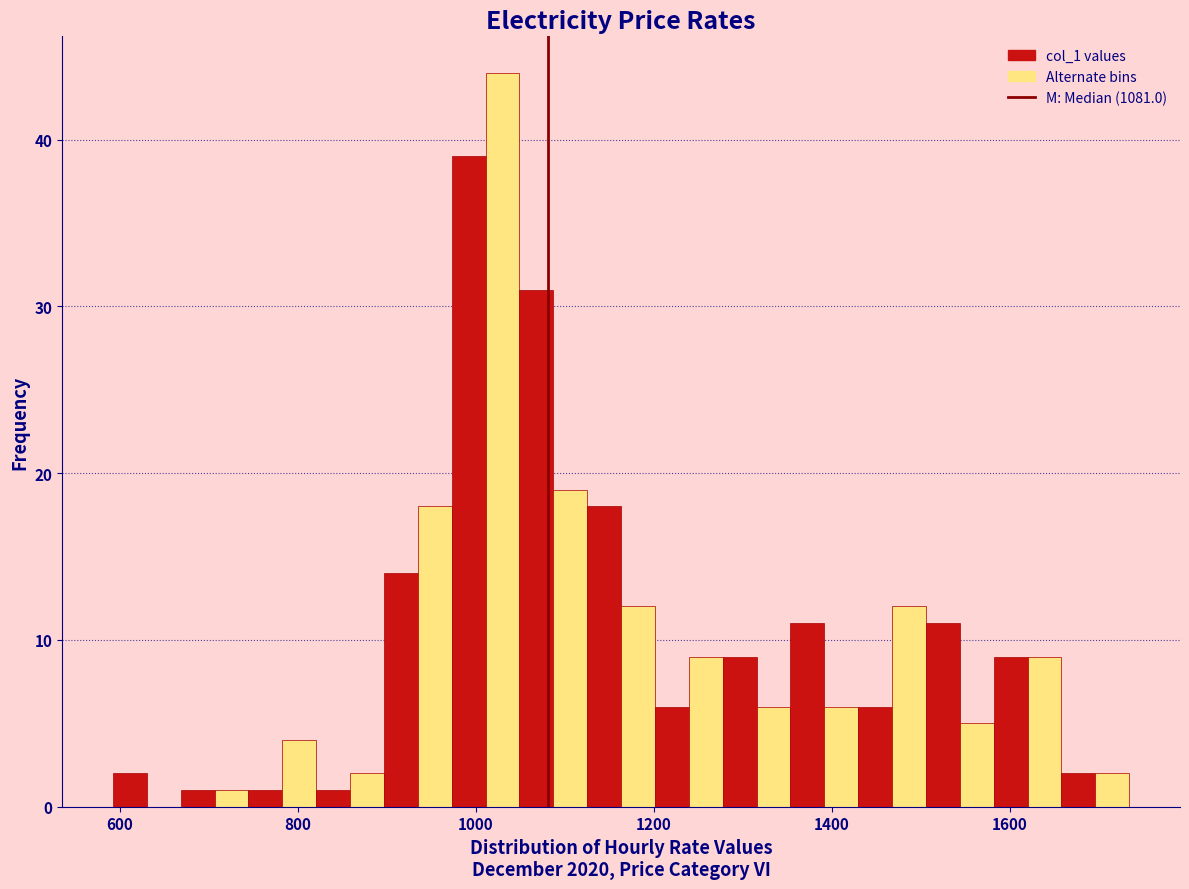

Read against the x-axis, roughly where is the centre of the tallest bar?

1040